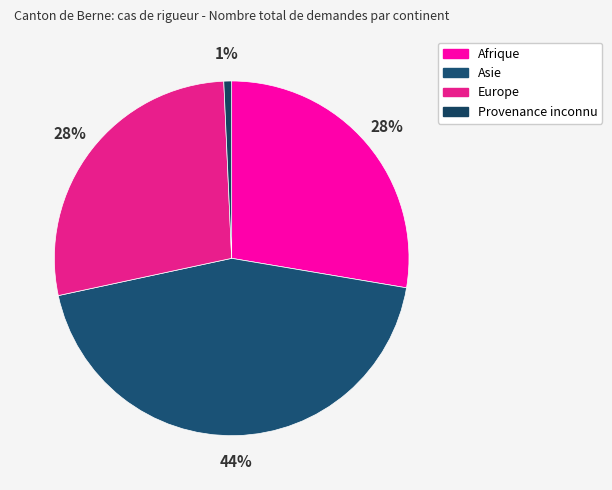

True or false: Afrique accounts for 33% of the total.

False